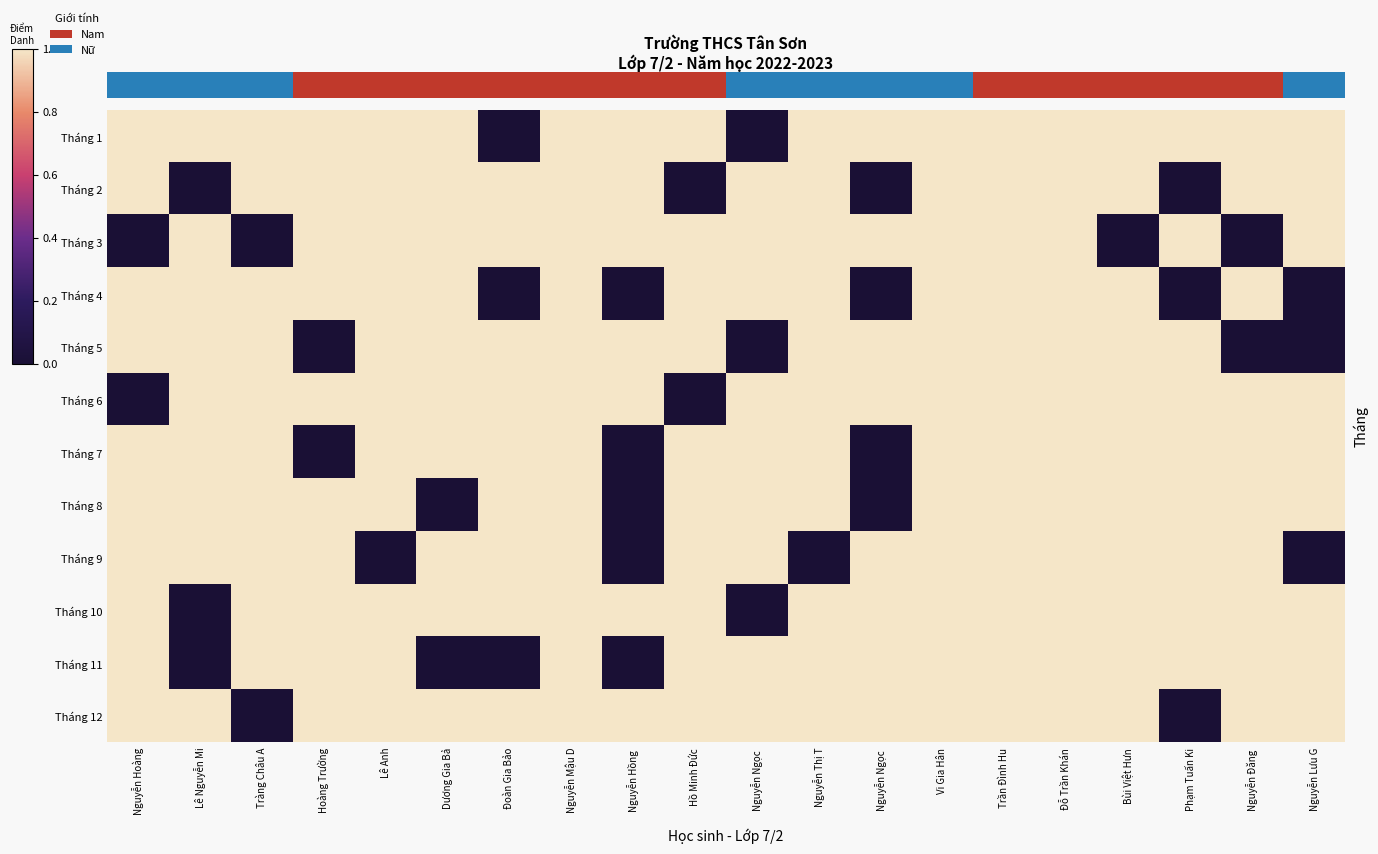

At how many categories does at least one series exceed 0?

20